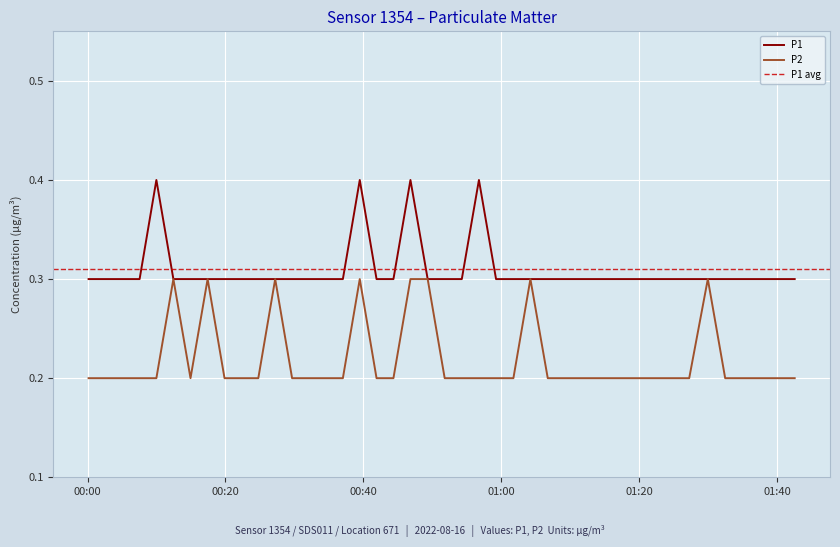

Is it true that P2 equals 0.3 at 2022-08-16T00:17:25?

True